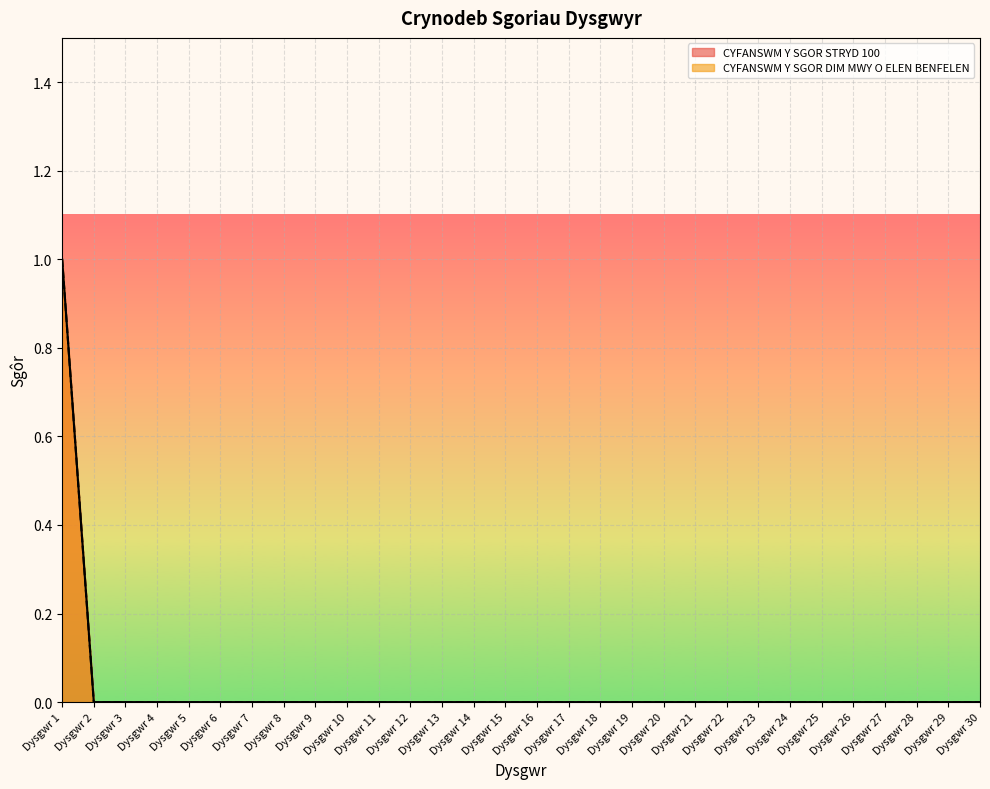

At which category does the chart reach its minimum across all series?

Dysgwr 2